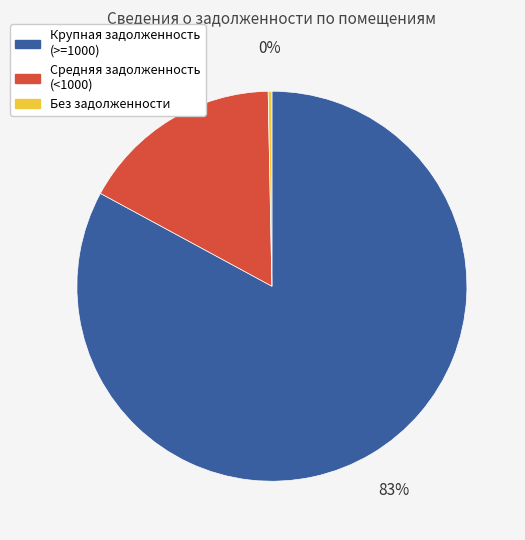

Is it true that Средняя задолженность (<1000) is 31% of the pie?

False